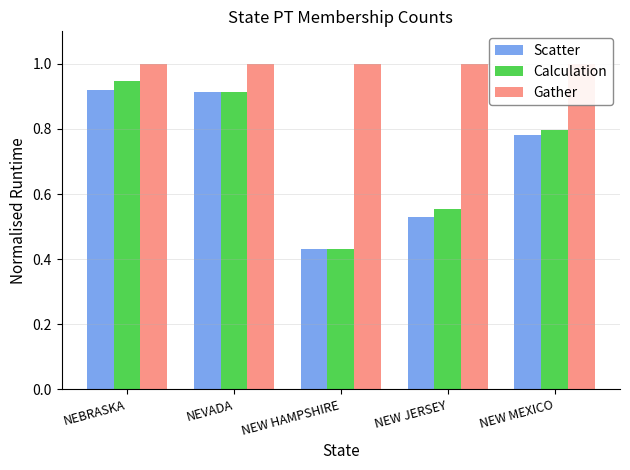

Reading left to right, transcribe all the data shown in this chart.

Scatter: 0.9	0.9	0.4	0.5	0.8
Calculation: 0.9	0.9	0.4	0.6	0.8
Gather: 1.0	1.0	1.0	1.0	1.0